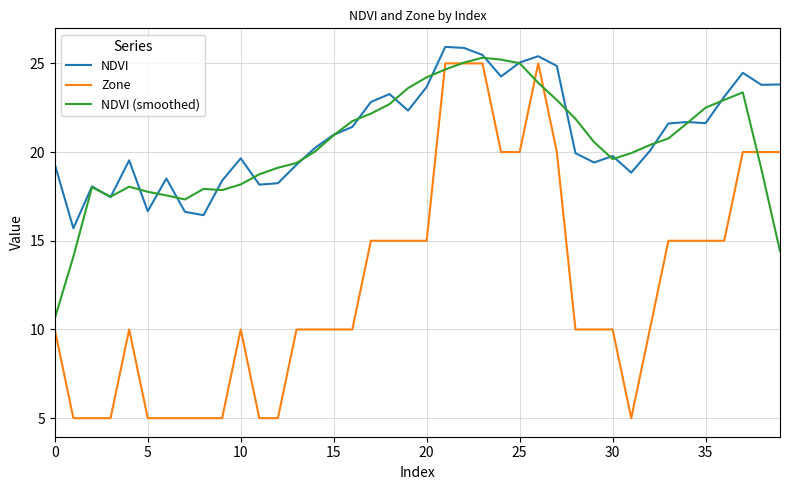

What is the minimum value for NDVI (smoothed)?

10.6